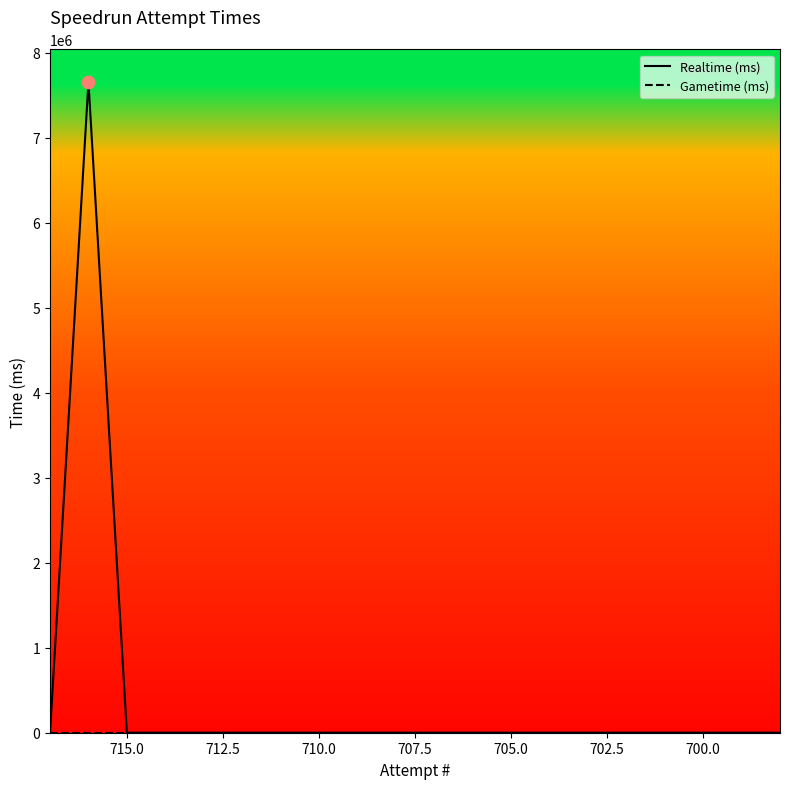

Is the value of Gametime (ms) at 10 greater than the value of Realtime (ms) at 14?

No